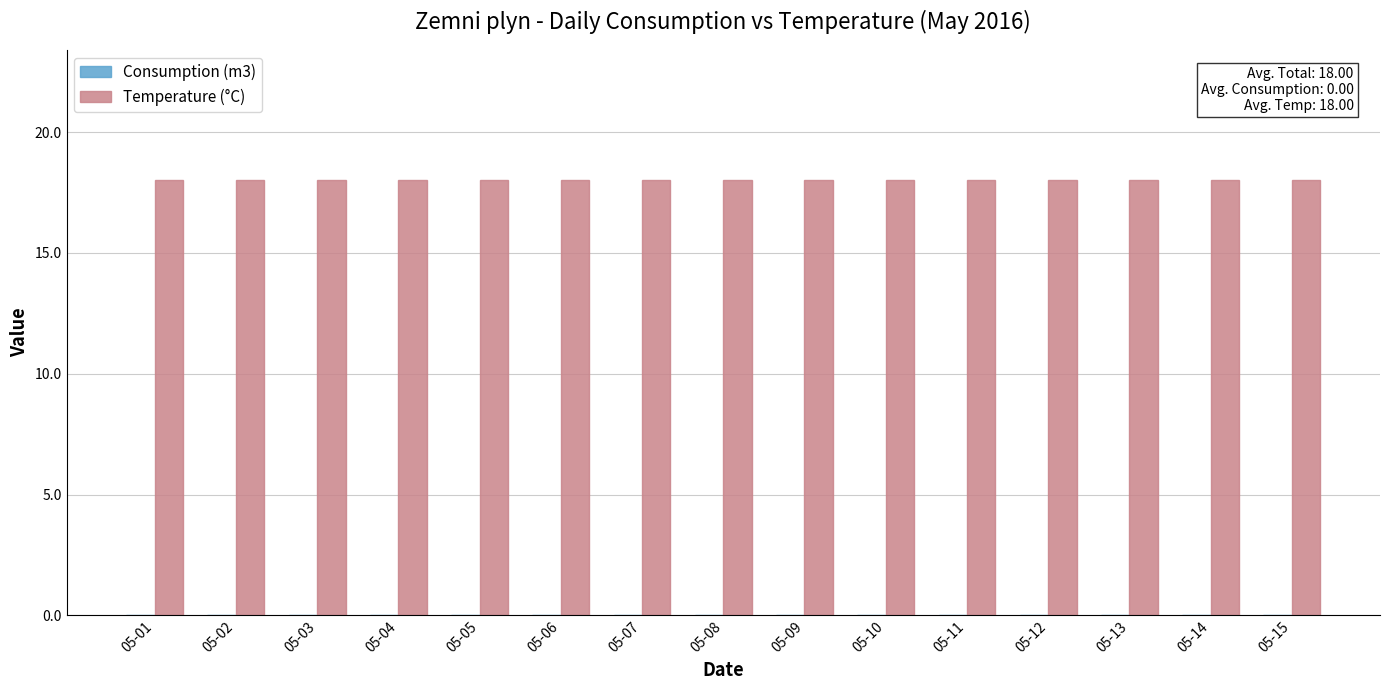

List the labels in order of Consumption (m3) value, smallest first.

05-01, 05-02, 05-03, 05-04, 05-05, 05-06, 05-07, 05-08, 05-09, 05-10, 05-11, 05-12, 05-13, 05-14, 05-15